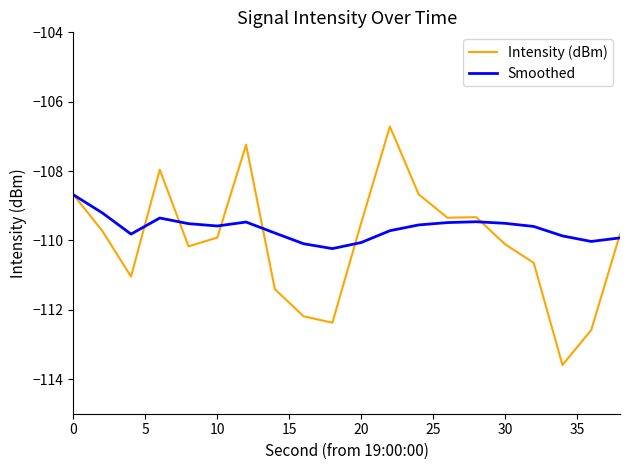

List the series in order of their peak value, lowest first.

Smoothed, Intensity (dBm)